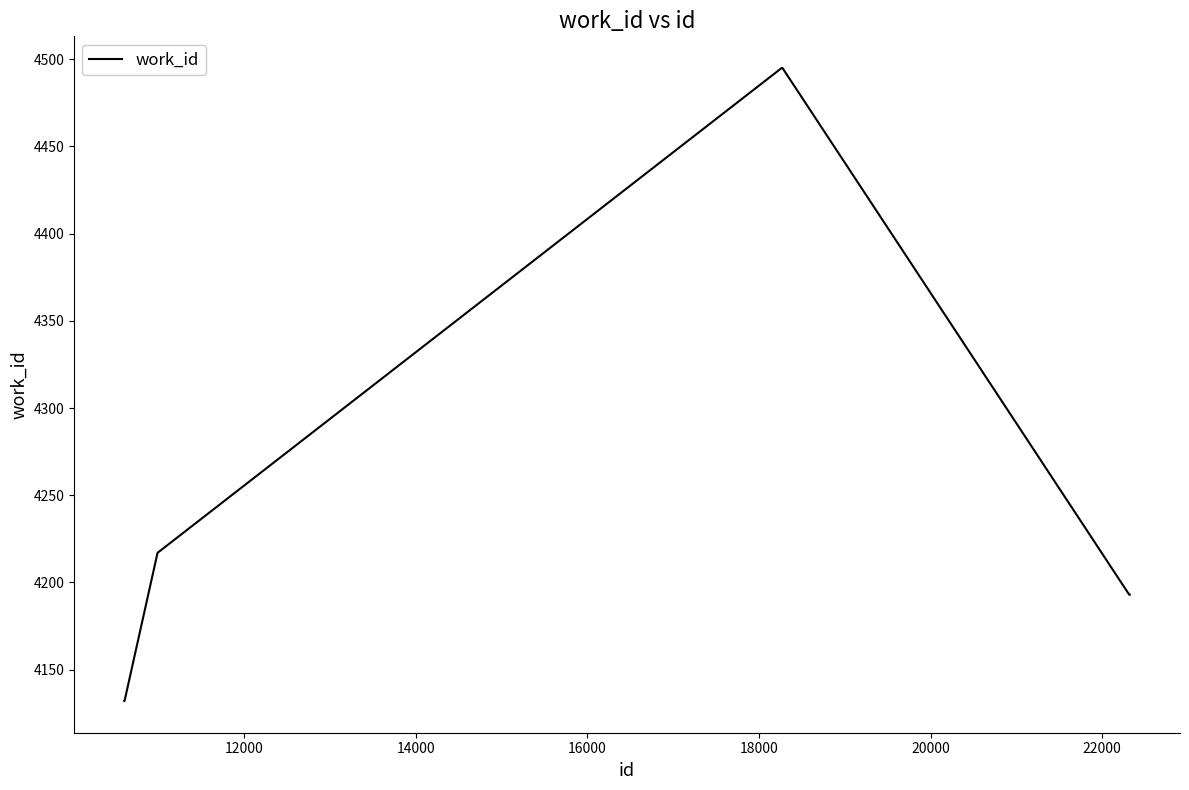

What is the difference between the maximum and minimum values?

363